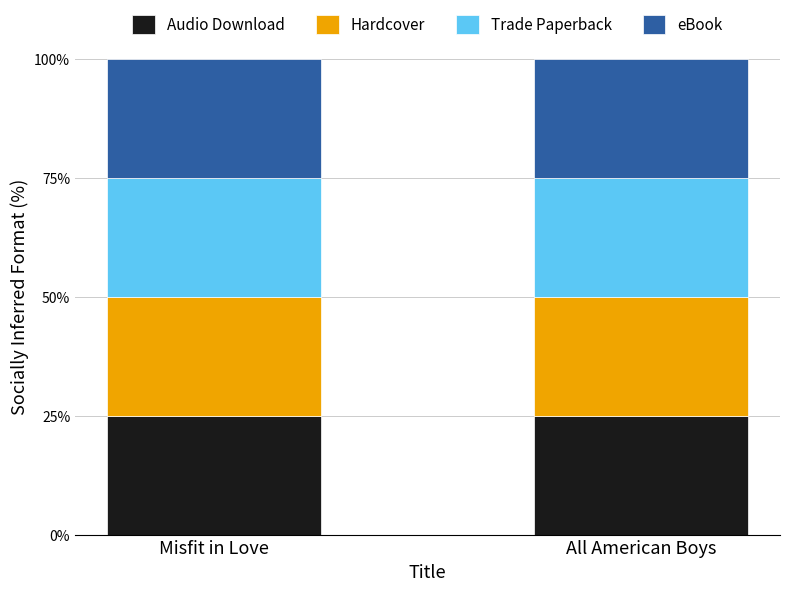

Which series has the widest spread of values?

Audio Download